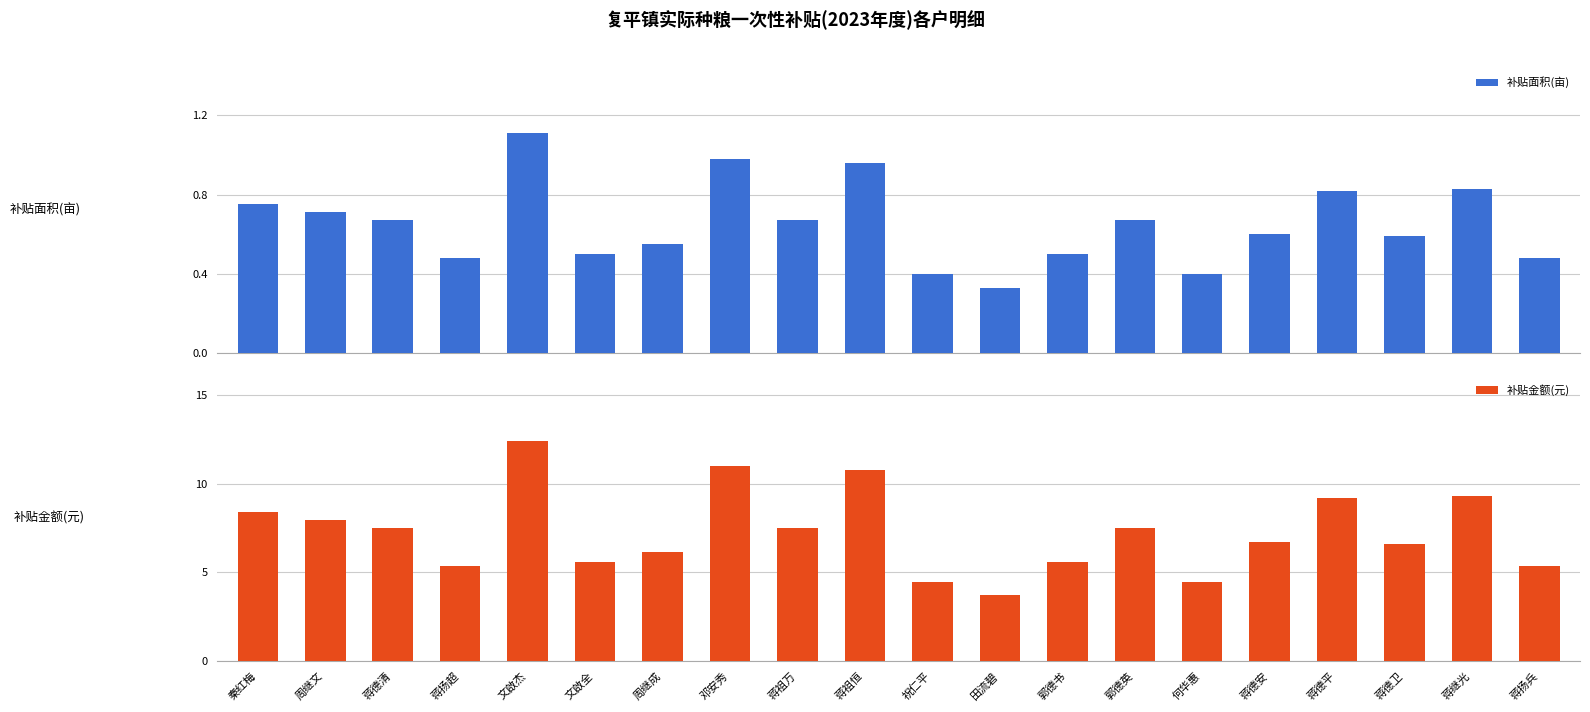

What is the average value of the 补贴面积(亩) series?

0.7